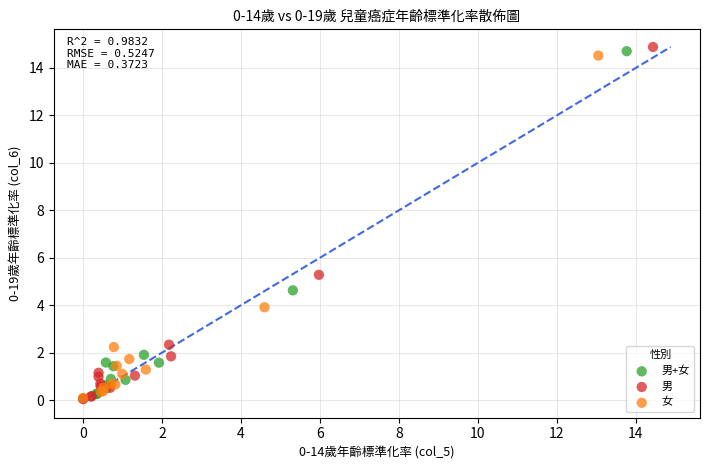

Which series has the largest Y range (max minus min)?

男